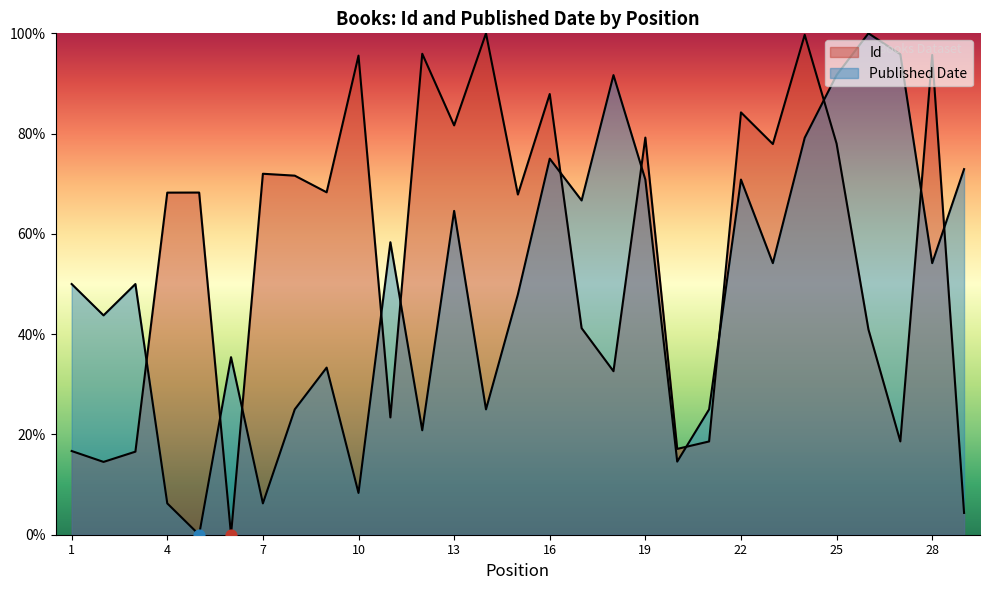

What are all the series names shown in the legend?

Id, Published Date